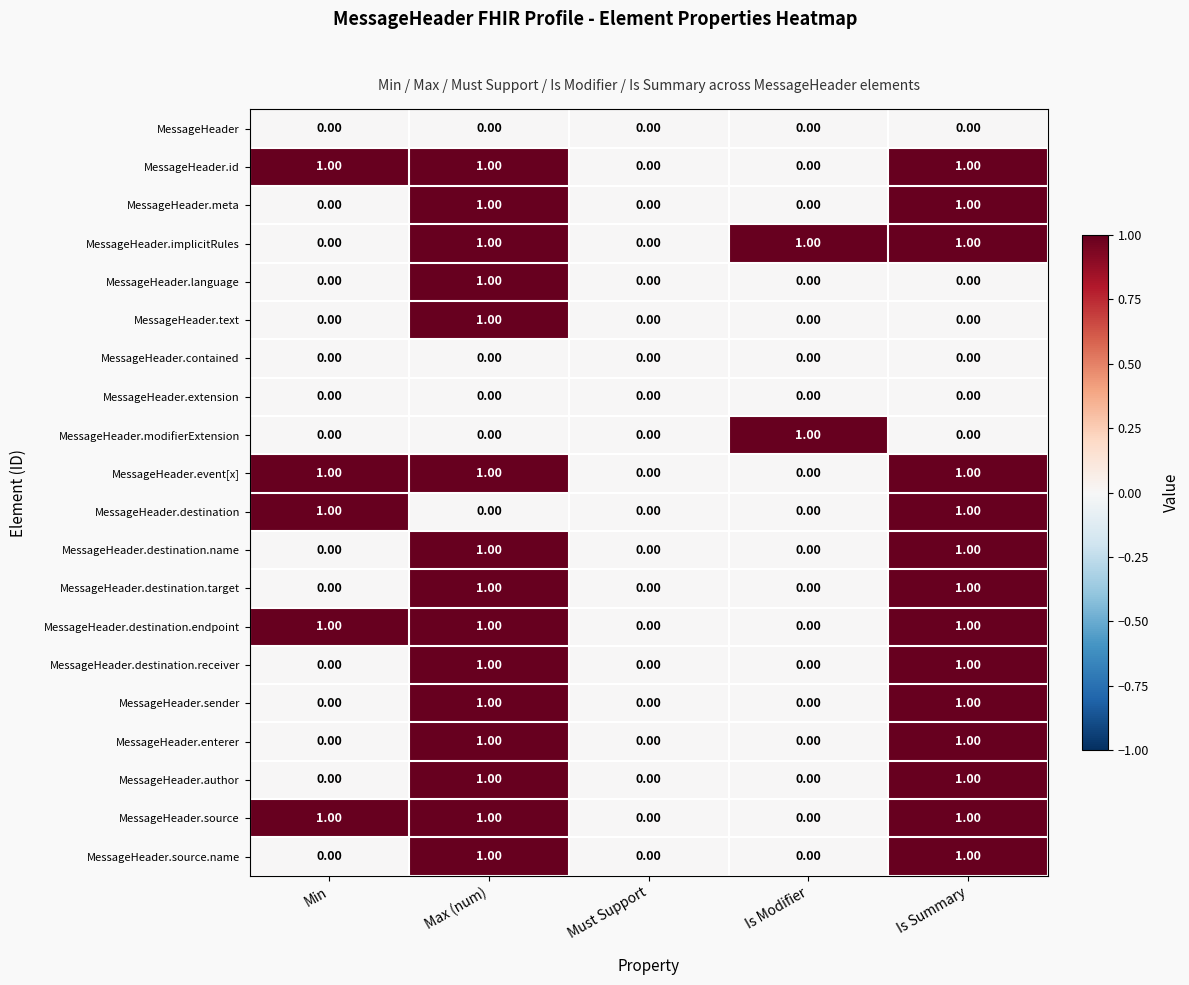

What is the sum of all MessageHeader.source values?

3